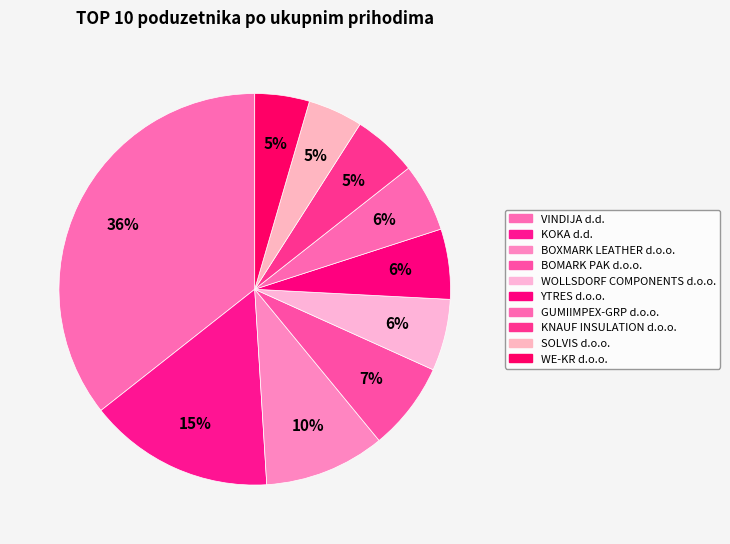

How many segments does this pie chart have?

10